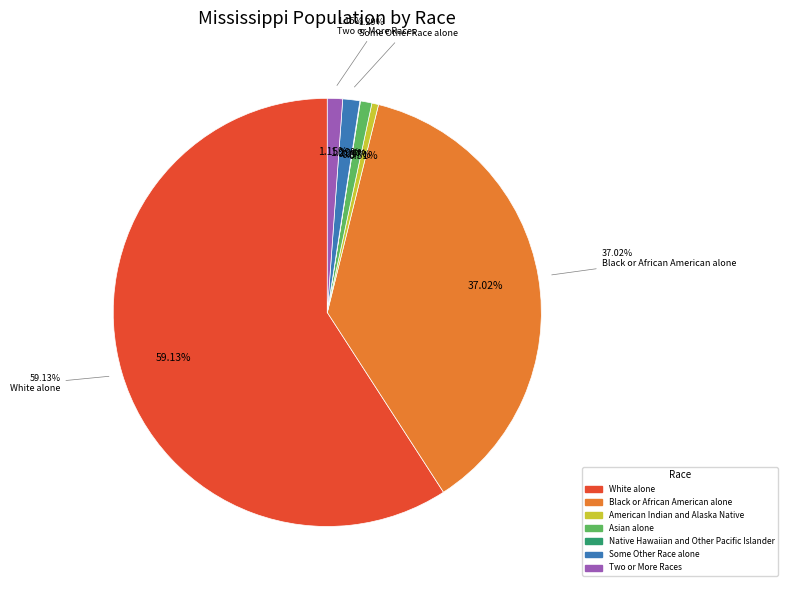

Is White alone the majority of the pie?

Yes